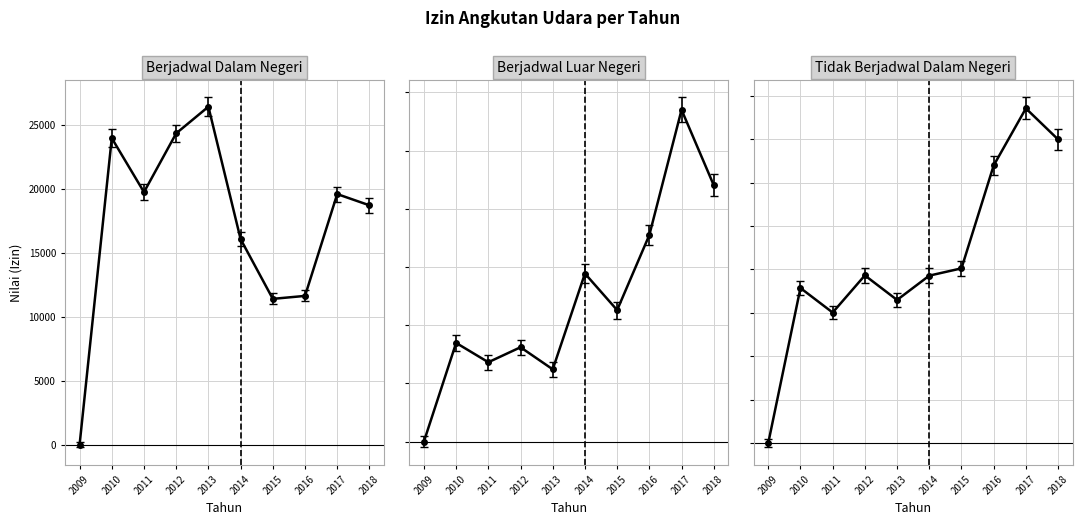

Where is Berjadwal Dalam Negeri nearest to the value 13681?

2016